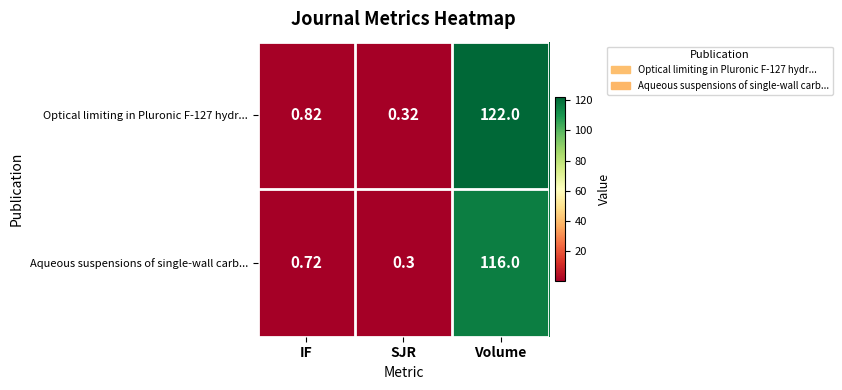

Which label corresponds to the smallest value in the chart?

SJR